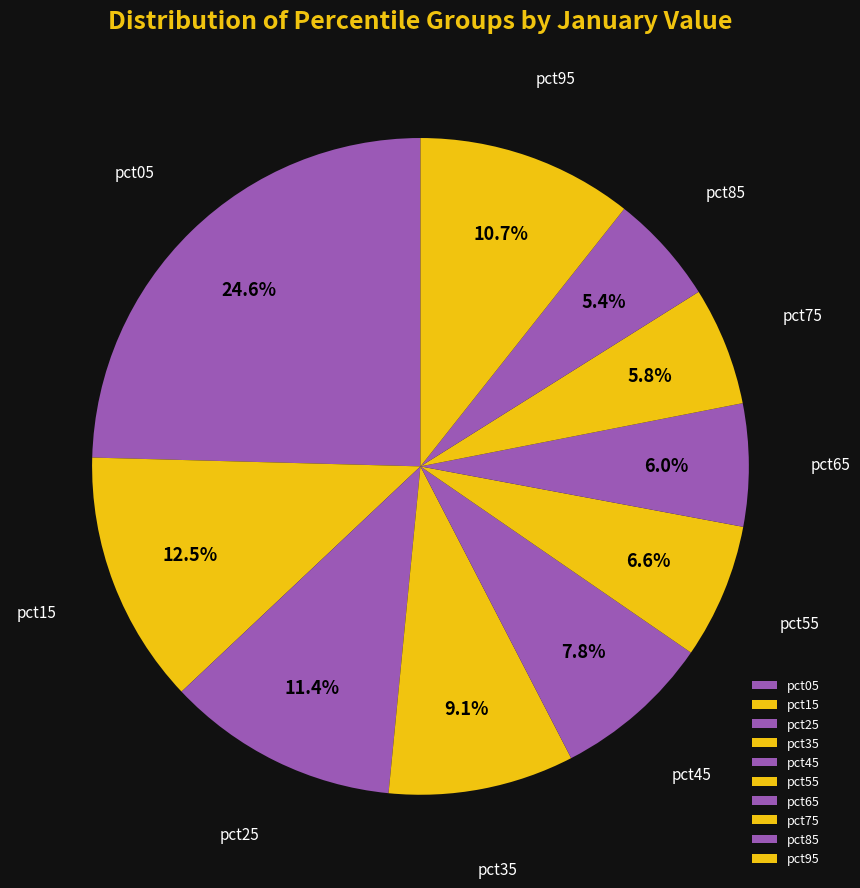

Is it true that pct25 is 26% of the pie?

False